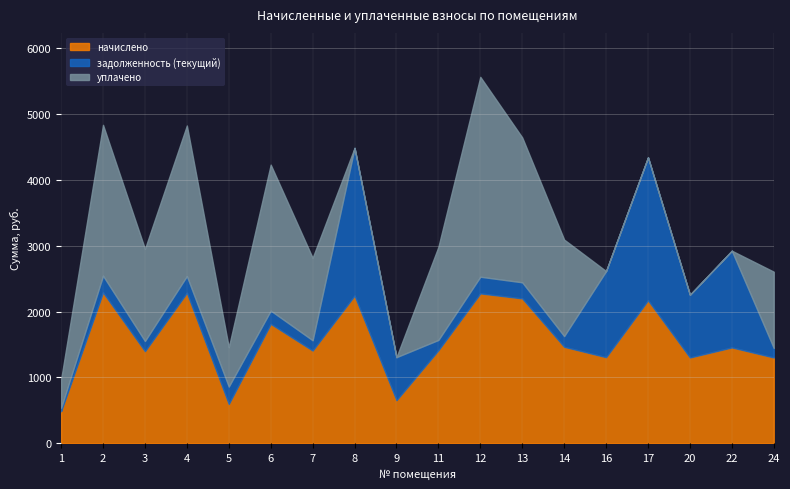

Is it true that задолженность (текущий) equals 265.0 at 5?

True